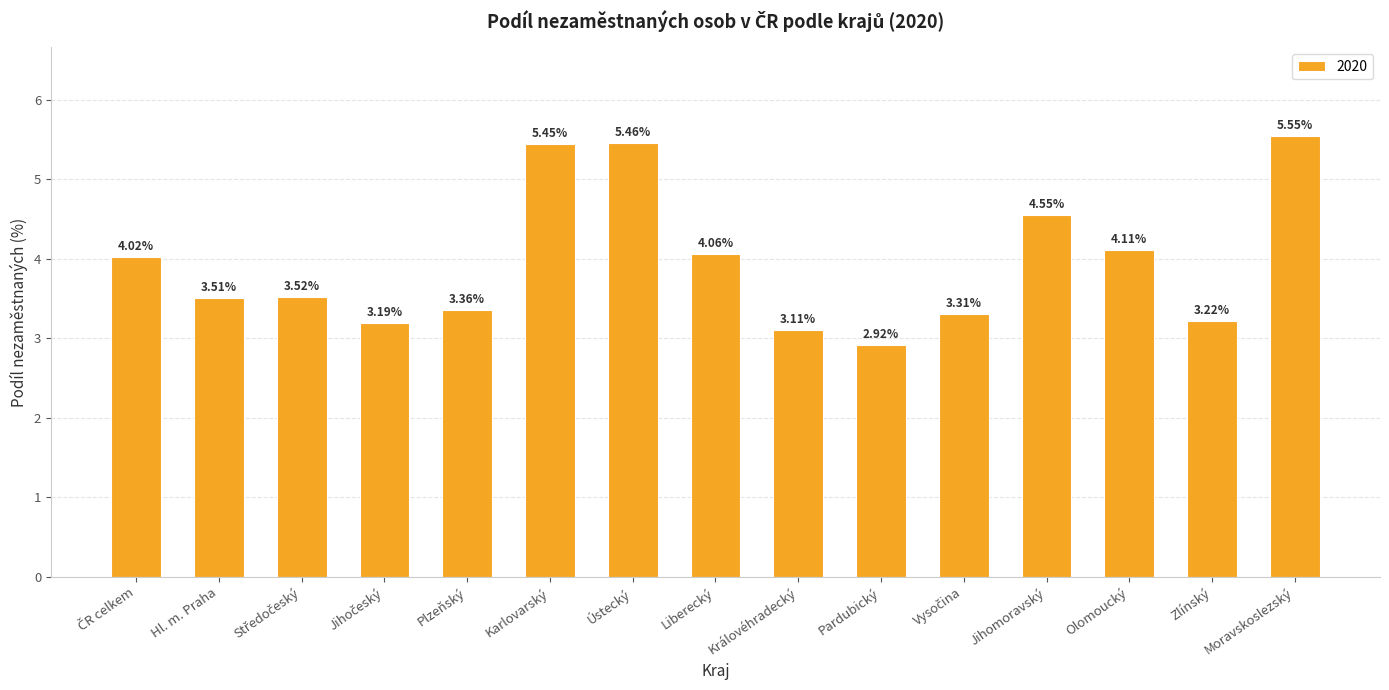

Between Hl. m. Praha and Pardubický, which is larger?

Hl. m. Praha